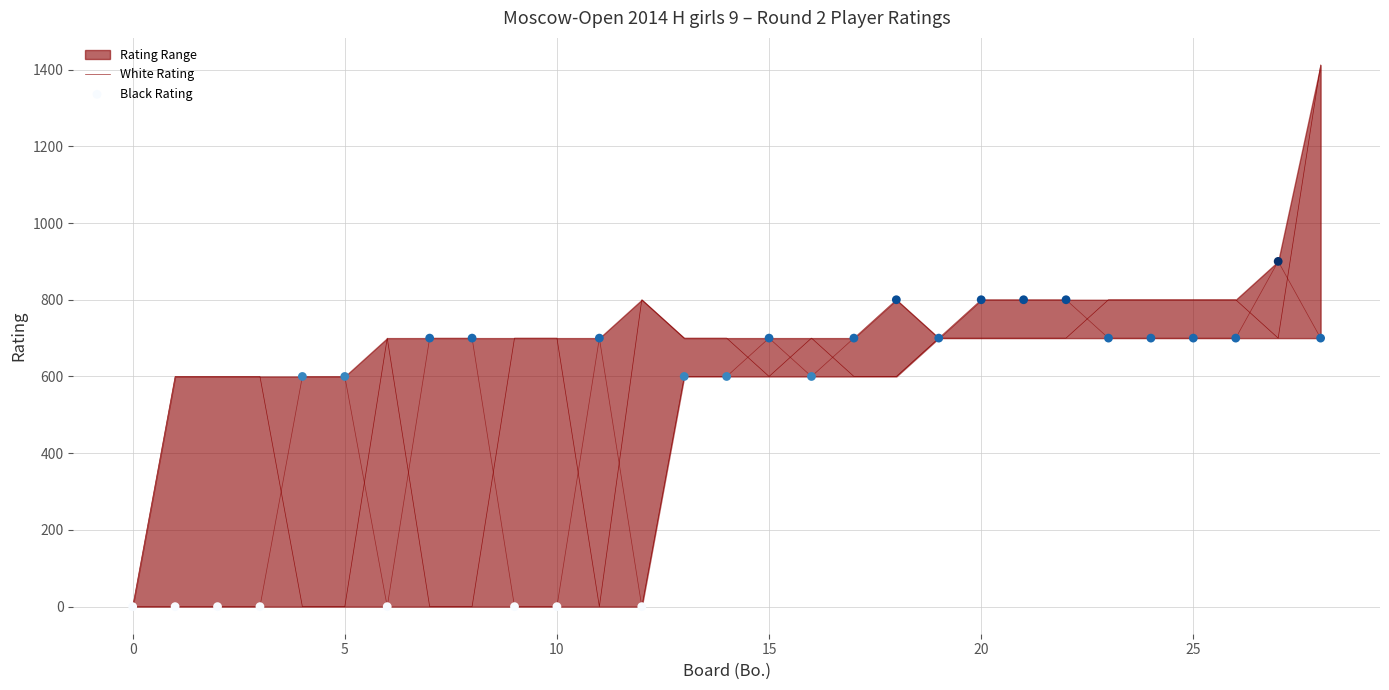

At how many categories does at least one series exceed 882?

2